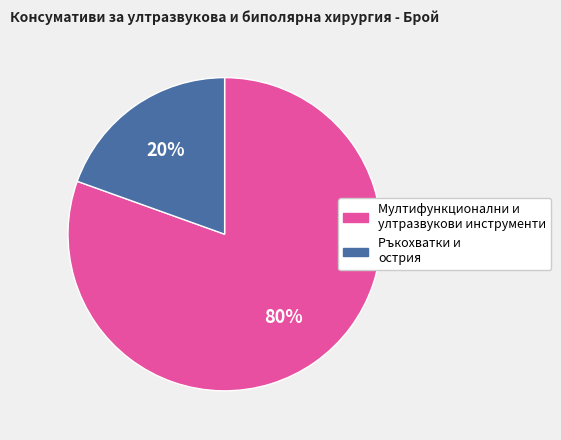

Is there a majority slice in this chart?

Yes